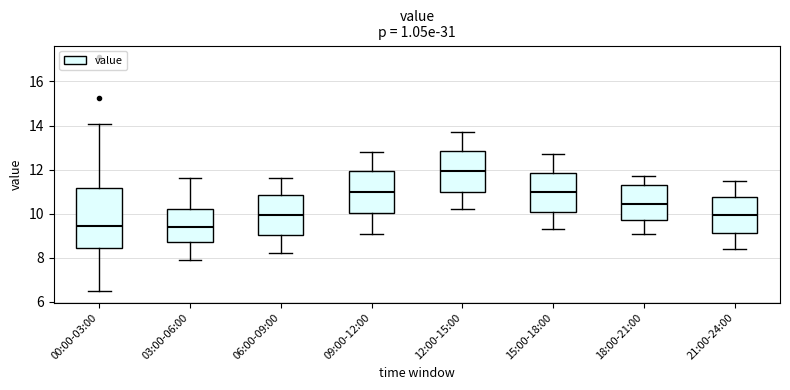

Reading left to right, transcribe this box plot: for each box, give where its median line is, the range the box spans, and where its two whiskers end, as read against the y-axis. The values are not printed on the chart, so give them approximately, as read against the axis.

00:00-03:00: median 9.4, box 8.4 to 11.2, whiskers 6.6 to 14.0
03:00-06:00: median 9.4, box 8.8 to 10.2, whiskers 8.0 to 11.6
06:00-09:00: median 10.0, box 9.0 to 10.8, whiskers 8.2 to 11.6
09:00-12:00: median 11.0, box 10.0 to 12.0, whiskers 9.2 to 12.8
12:00-15:00: median 12.0, box 11.0 to 12.8, whiskers 10.2 to 13.8
15:00-18:00: median 11.0, box 10.2 to 11.8, whiskers 9.4 to 12.8
18:00-21:00: median 10.4, box 9.8 to 11.4, whiskers 9.2 to 11.8
21:00-24:00: median 10.0, box 9.2 to 10.8, whiskers 8.4 to 11.6